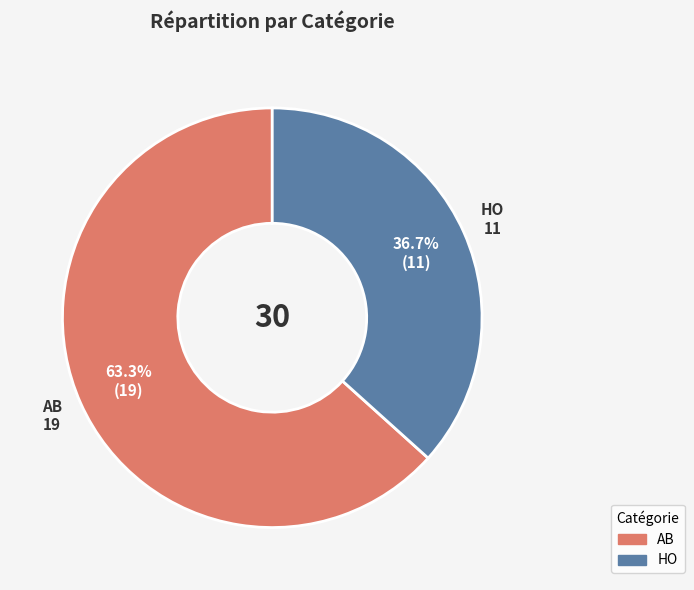

To the nearest percent, what is the difference between the HO and AB slice percentages?

27%